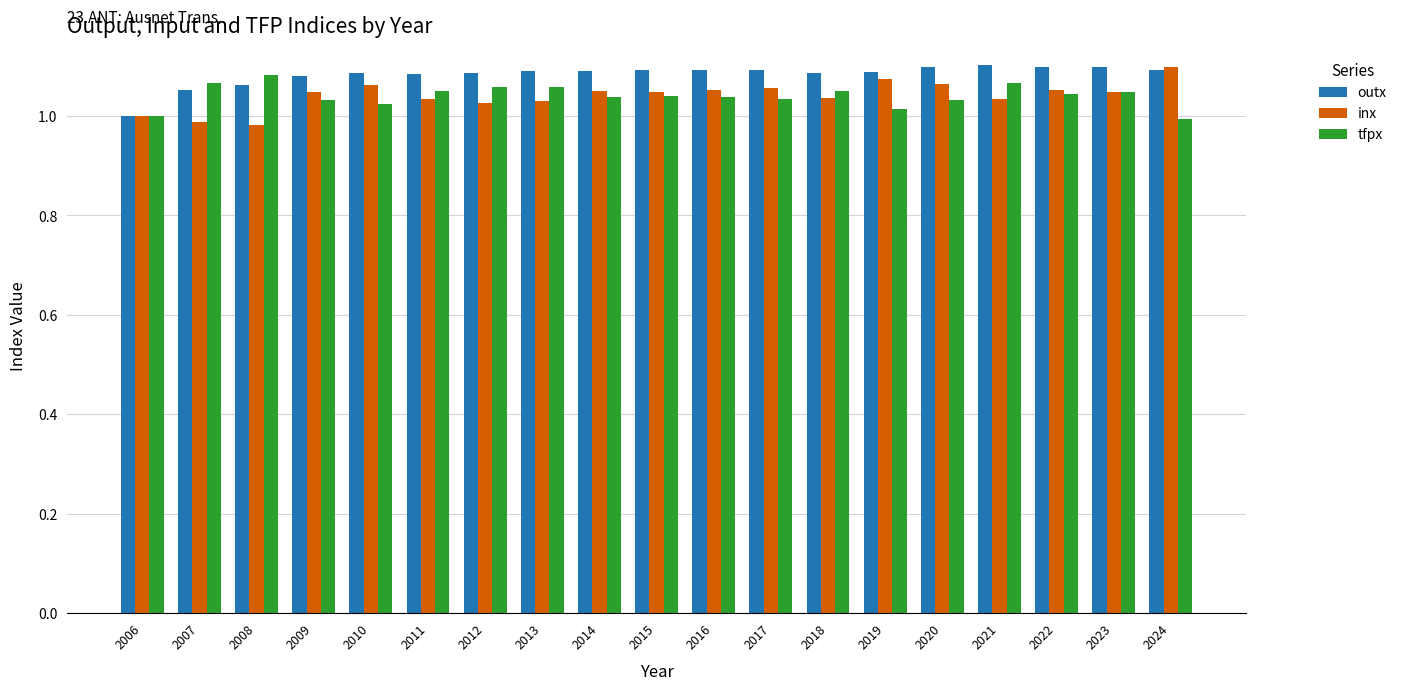

Rank the series at 2007 from highest to lowest value.

tfpx, outx, inx